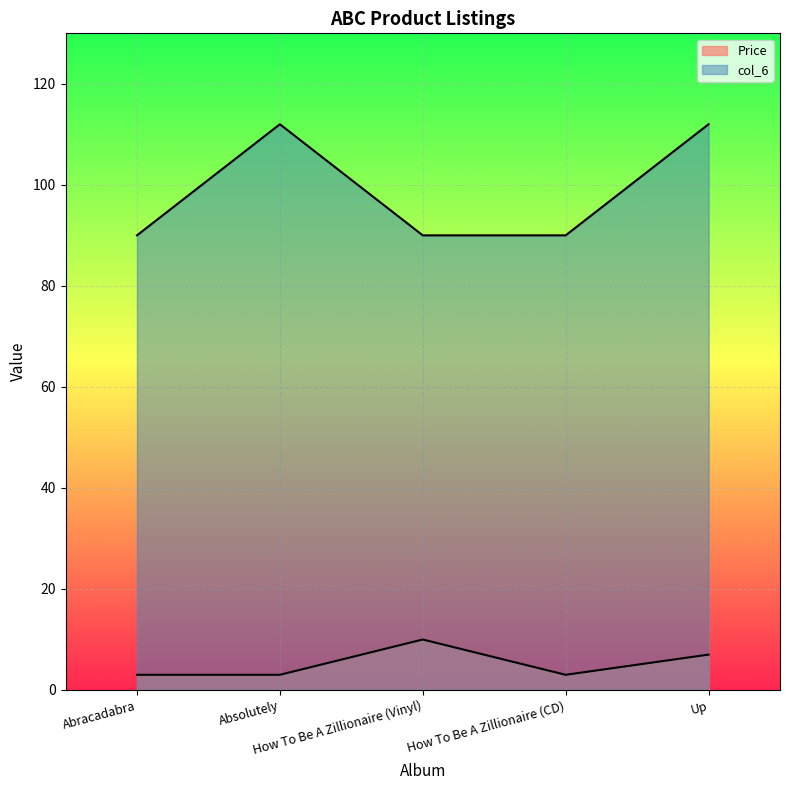

True or false: col_6 has more than 1 interior local peaks.

False